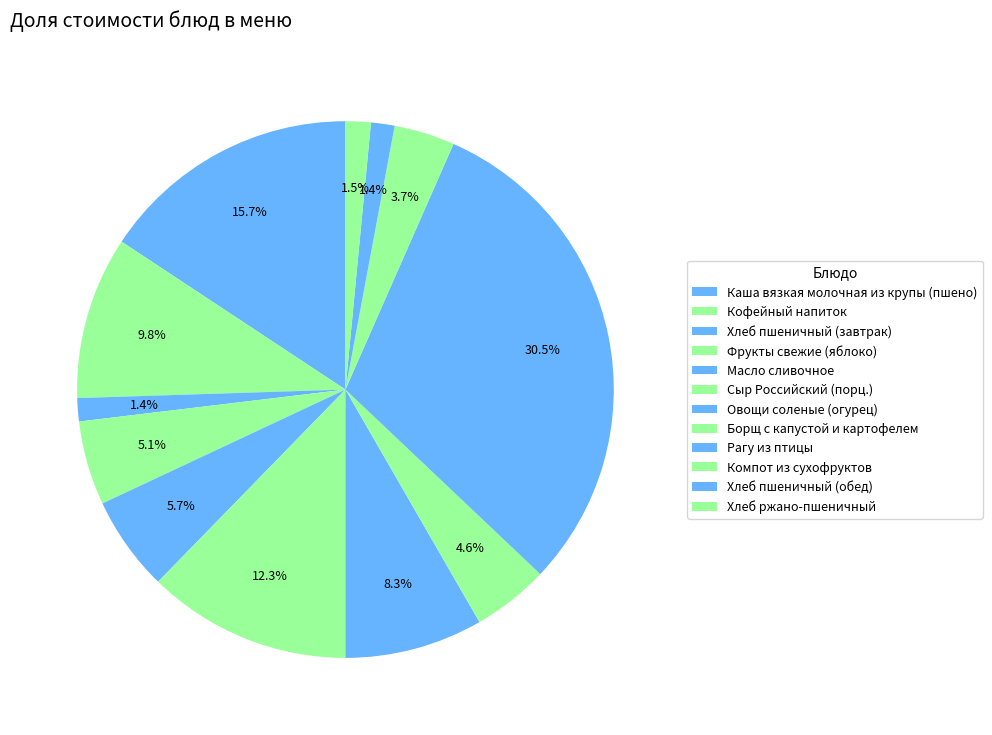

To the nearest percent, what is the difference between the largest and smallest slice percentages?

29%